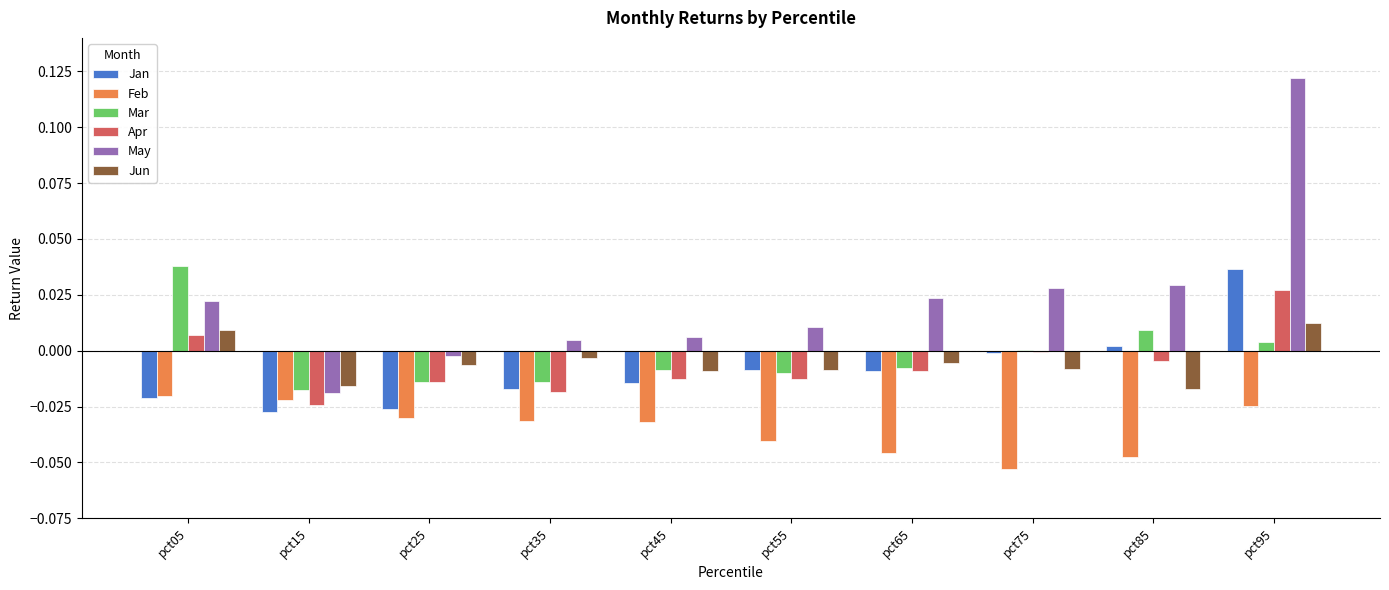

Which series has the largest total across all categories?

May